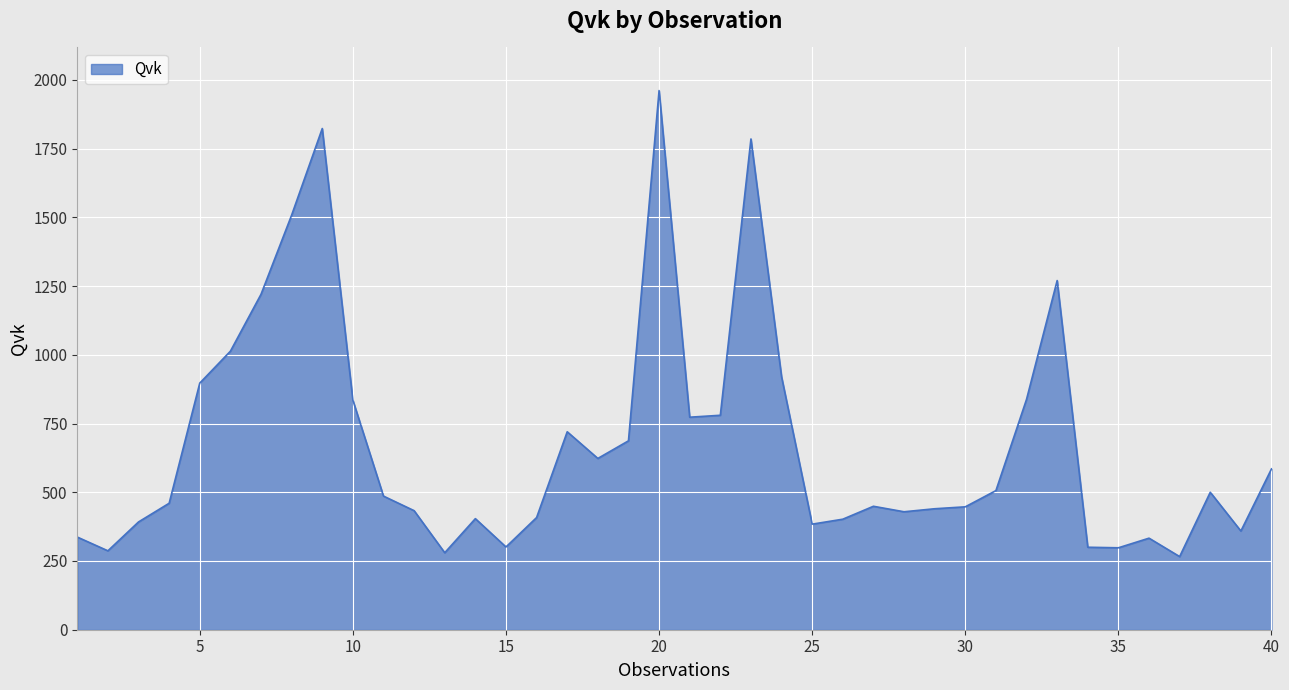

What is the difference between the maximum and minimum values?

1695